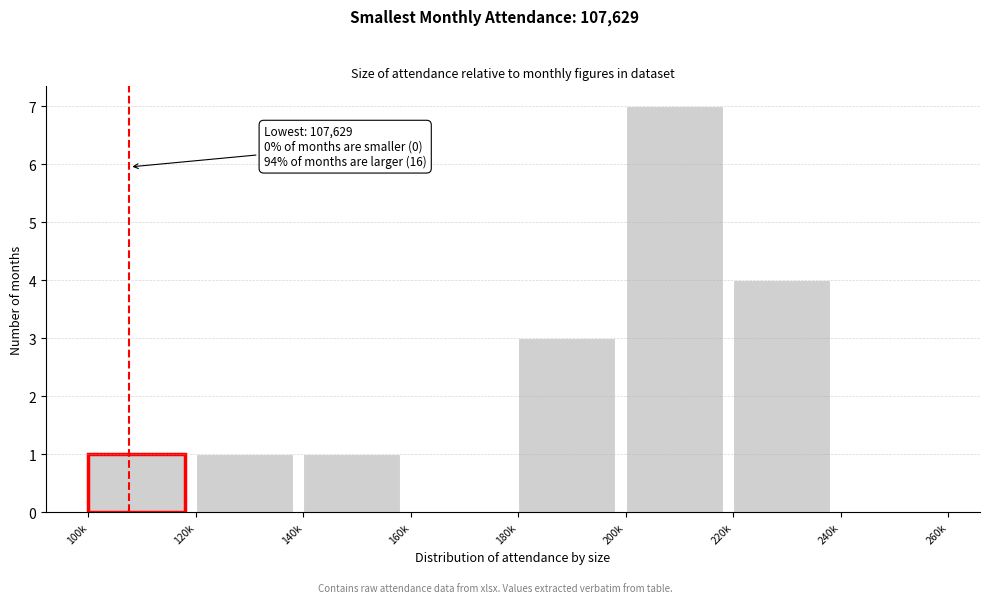

Reading right to left, list all the values displayed in this chart.

240k=0	220k=4	200k=7	180k=3	160k=0	140k=1	120k=1	100k=1